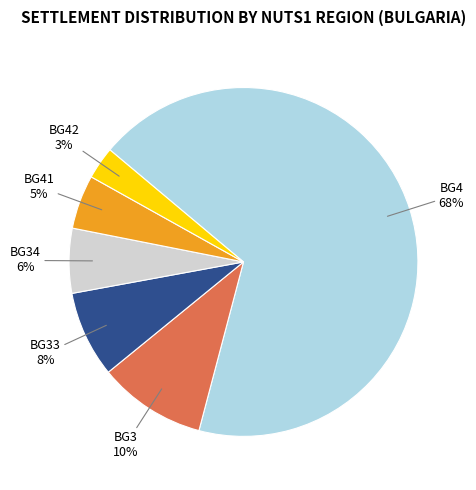

How many segments does this pie chart have?

6